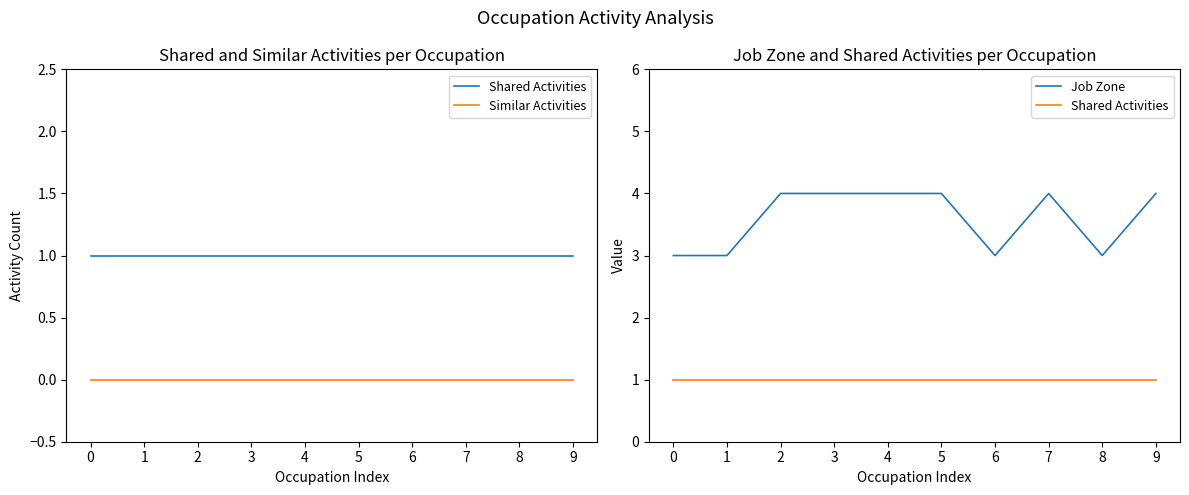

At which category is the sum across all series the highest?

2